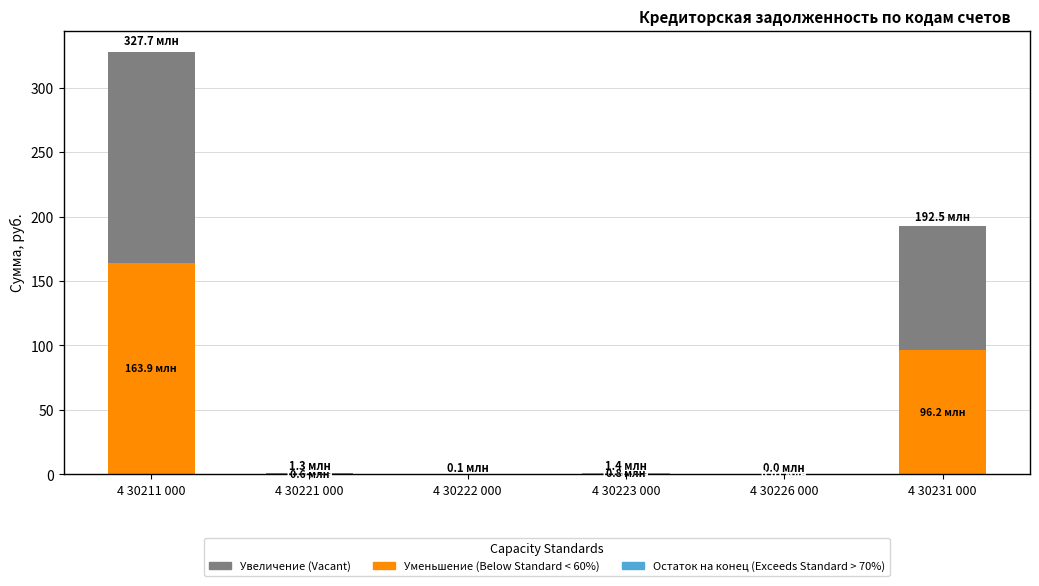

At which category is the sum across all series the highest?

4 30211 000